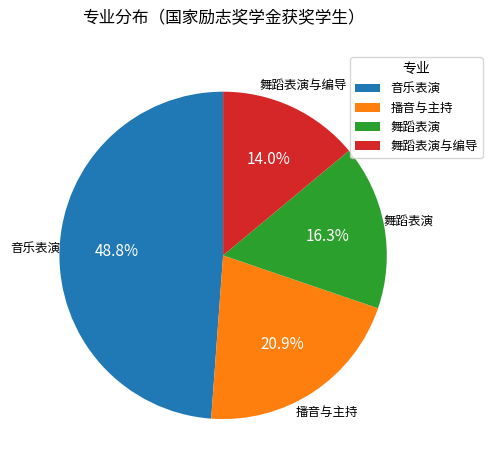

Does 播音与主持 account for over 50% of the chart?

No